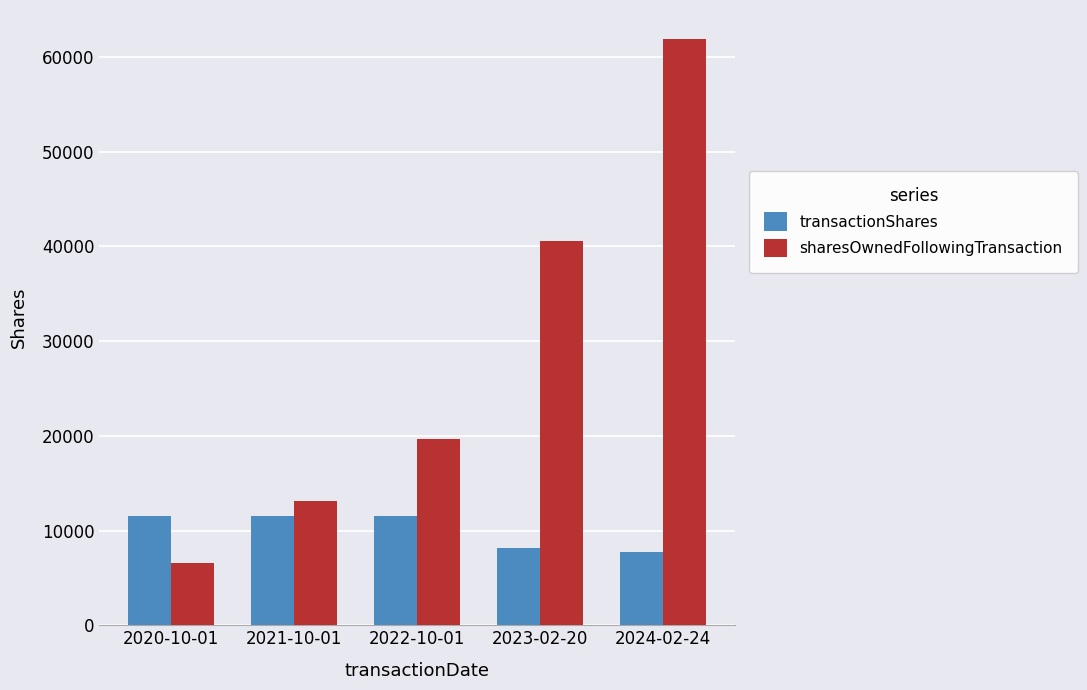

What is the difference between the sharesOwnedFollowingTransaction values at 2023-02-20 and 2022-10-01?

20875